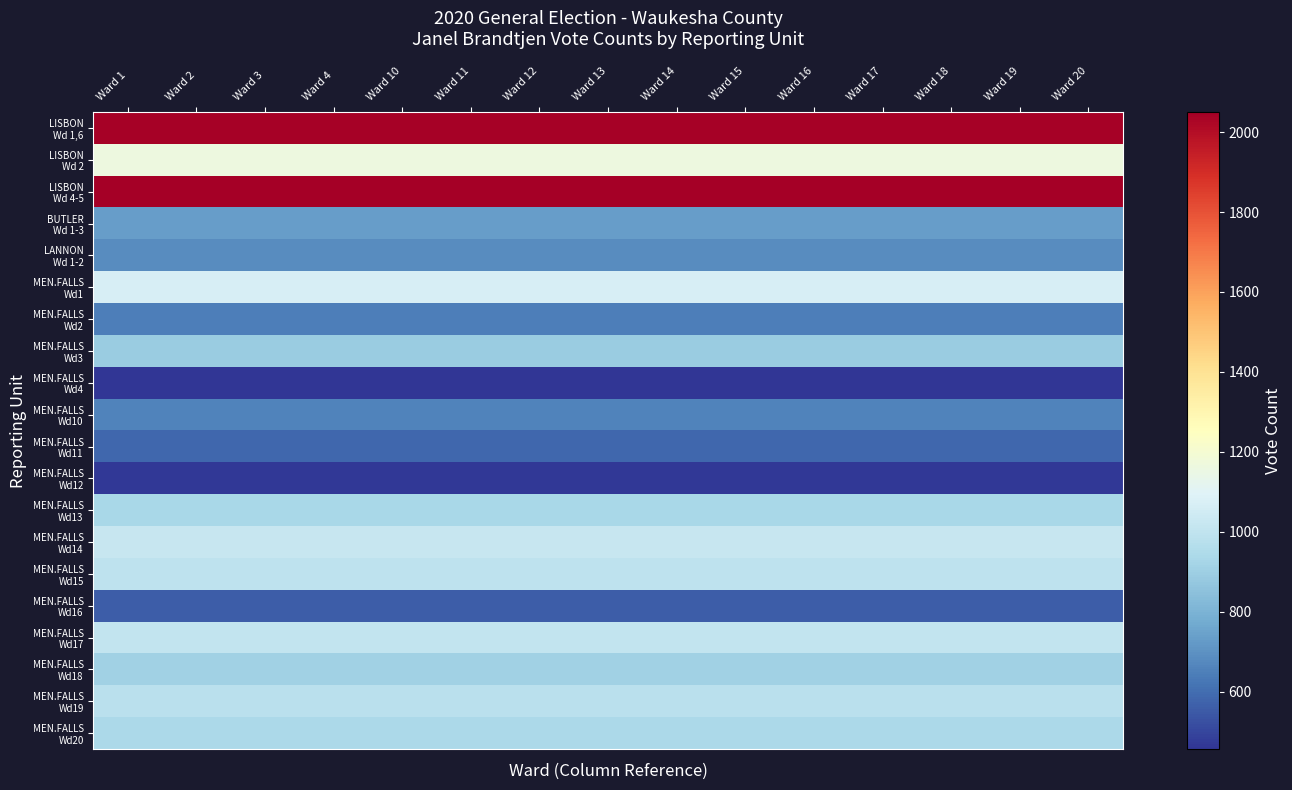

What is the greatest value displayed?

2050